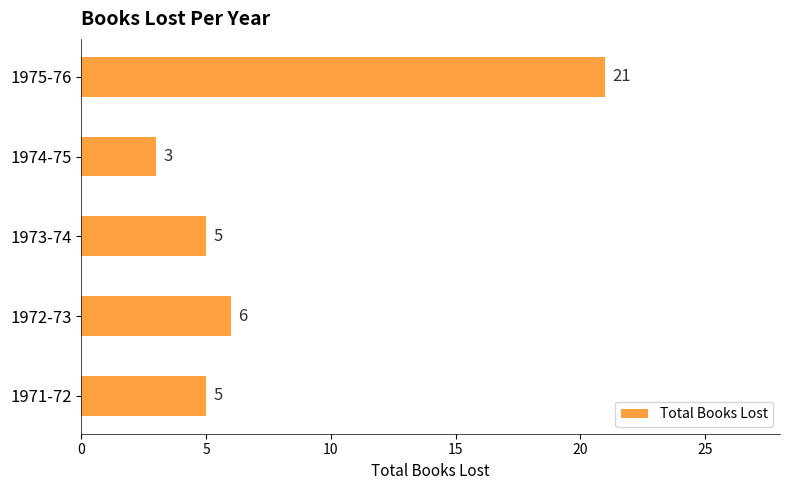

How many series are shown in this chart?

1